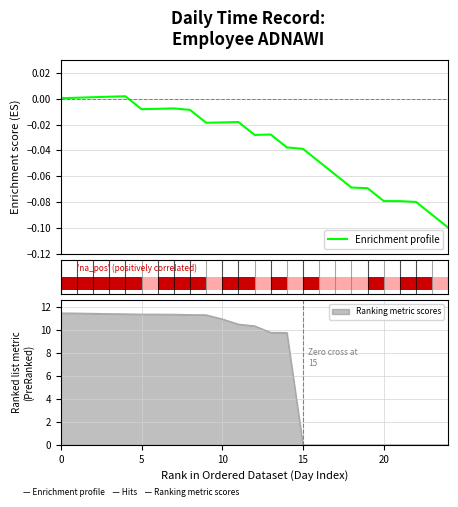

The Ranking metric scores series shows 19.5 at 5. True or false?

False